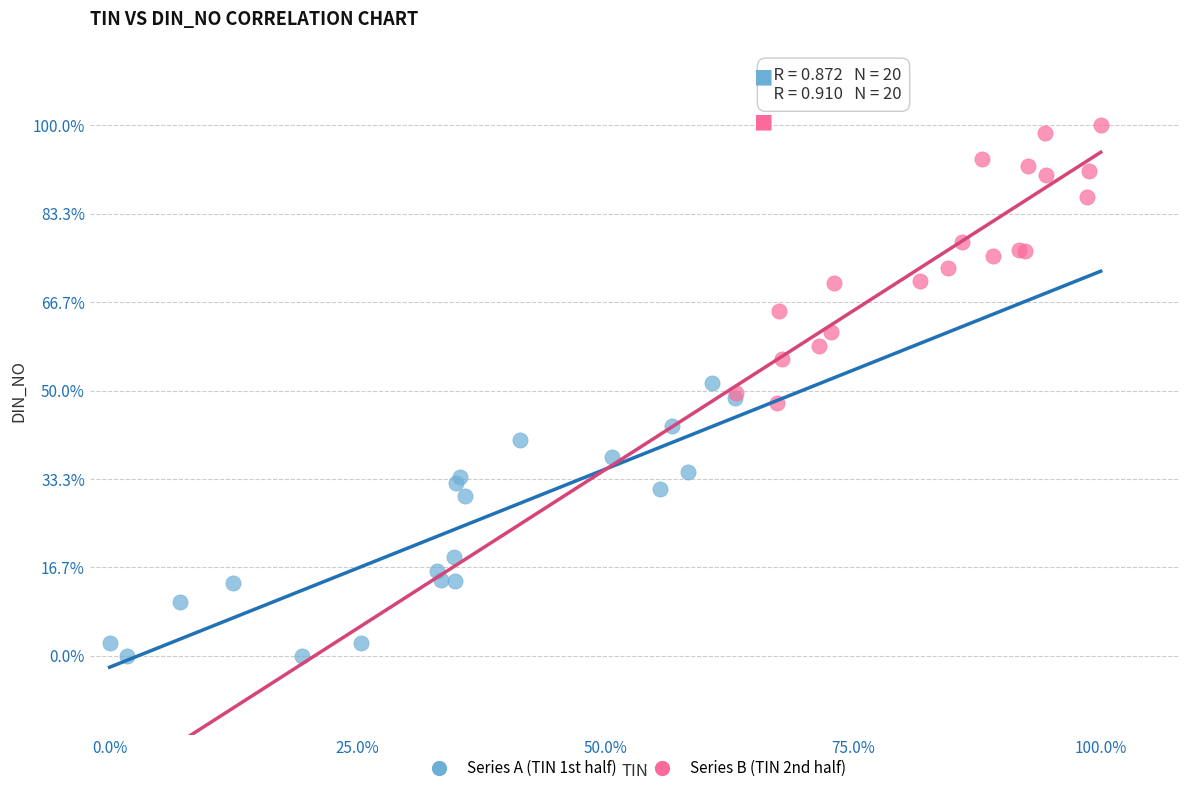

Which series contains the highest Y value?

Series B (TIN 2nd half)